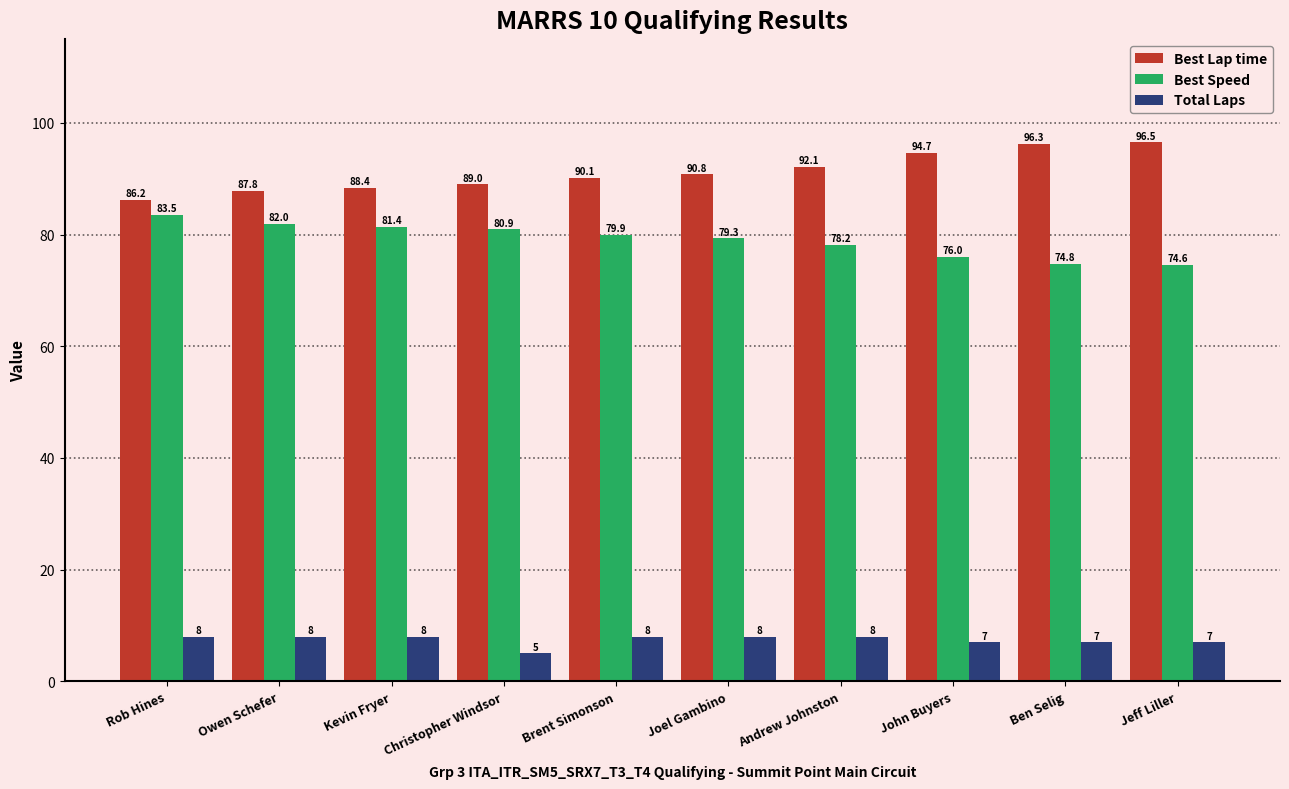

At which label is Total Laps closest to 6?

Christopher Windsor